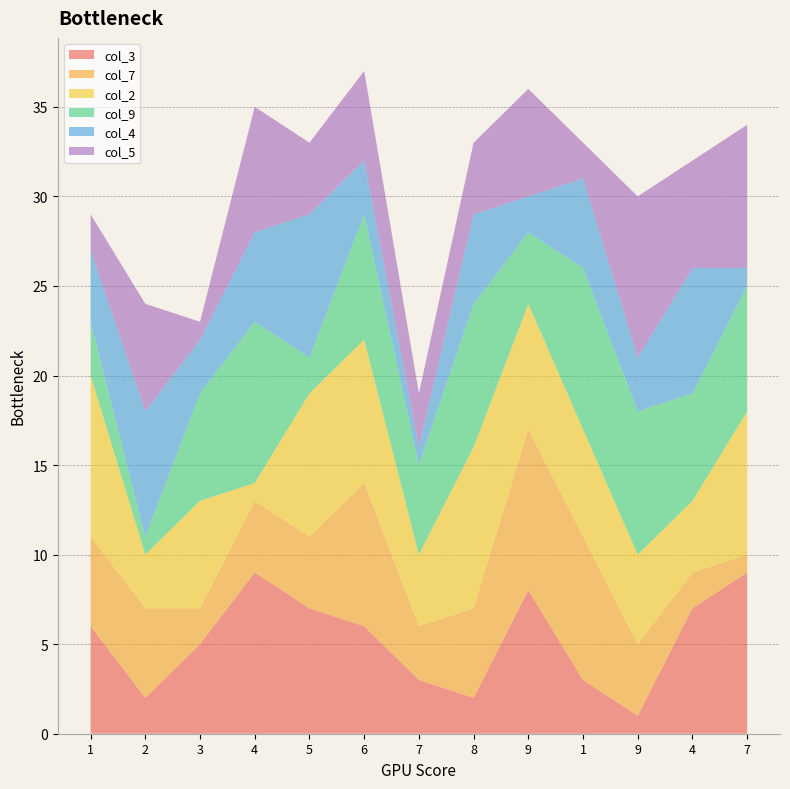

Reading left to right, transcribe all the data shown in this chart.

col_3: 1=6	2=2	3=5	4=9	5=7	6=6	7=3	8=2	9=8	1=3	9=1	4=7	7=9
col_7: 1=5	2=5	3=2	4=4	5=4	6=8	7=3	8=5	9=9	1=8	9=4	4=2	7=1
col_2: 1=9	2=3	3=6	4=1	5=8	6=8	7=4	8=9	9=7	1=6	9=5	4=4	7=8
col_9: 1=3	2=1	3=6	4=9	5=2	6=7	7=5	8=8	9=4	1=9	9=8	4=6	7=7
col_4: 1=4	2=7	3=3	4=5	5=8	6=3	7=1	8=5	9=2	1=5	9=3	4=7	7=1
col_5: 1=2	2=6	3=1	4=7	5=4	6=5	7=3	8=4	9=6	1=2	9=9	4=6	7=8